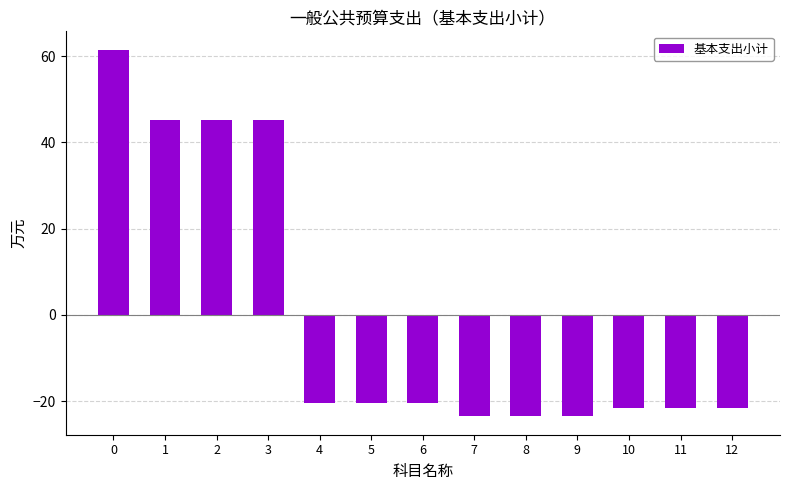

What is the change in value from 0 to 9?

-85.1